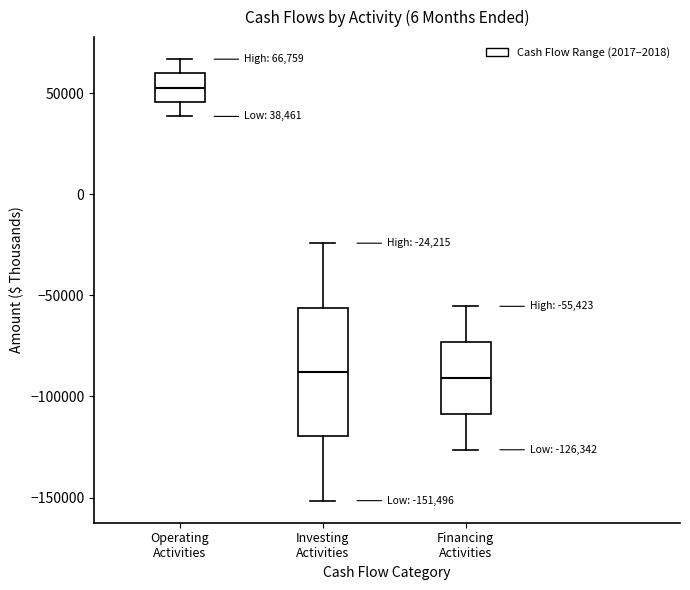

Which box is the tallest, from its lower edge to its upper edge?

Investing Activities